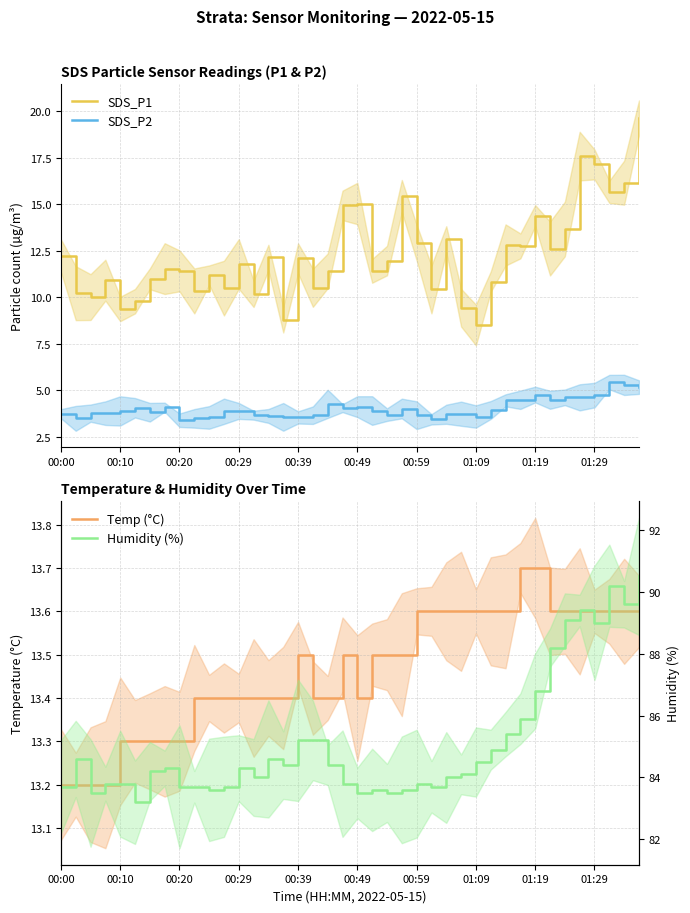

True or false: SDS_P1 and SDS_P2 intersect in this chart.

False